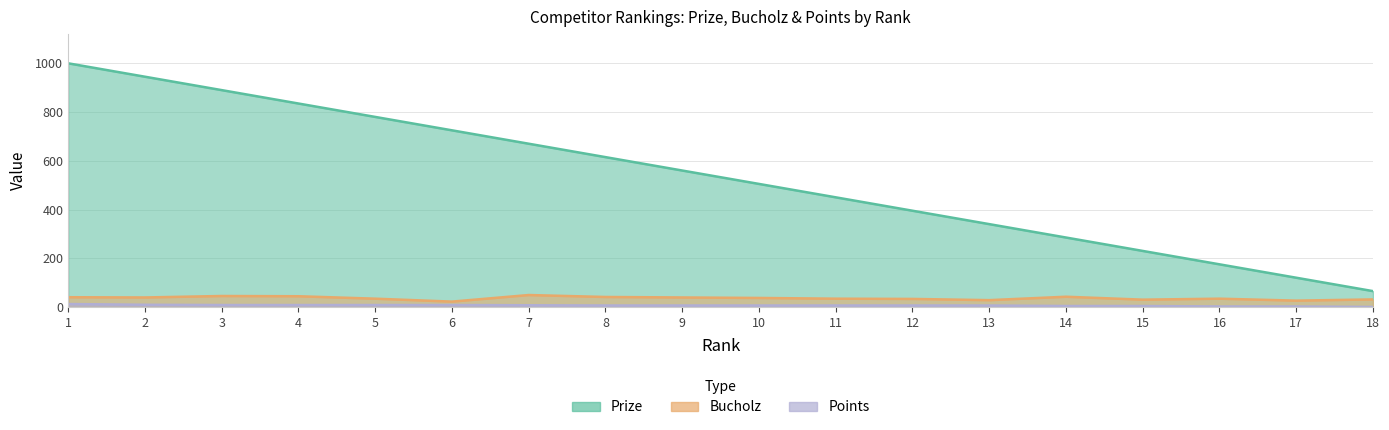

Reading left to right, transcribe all the data shown in this chart.

Prize: 1000	945	890	835	780	725	670	615	560	505	450	395	340	285	230	175	120	65
Bucholz: 40	39	45	44	34	22	49	41	39	37	34	33	28	42	30	34	26	31
Points: 12	9	8	8	8	8	7	6	6	6	6	6	6	4	4	2	2	0